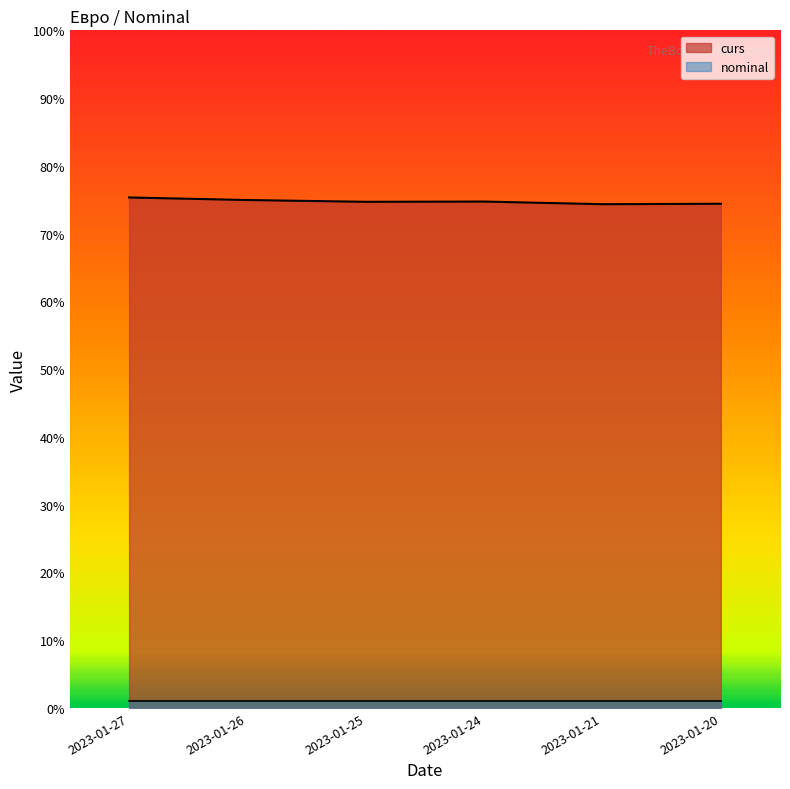

At which category does the data reach its first local peak?

2023-01-24